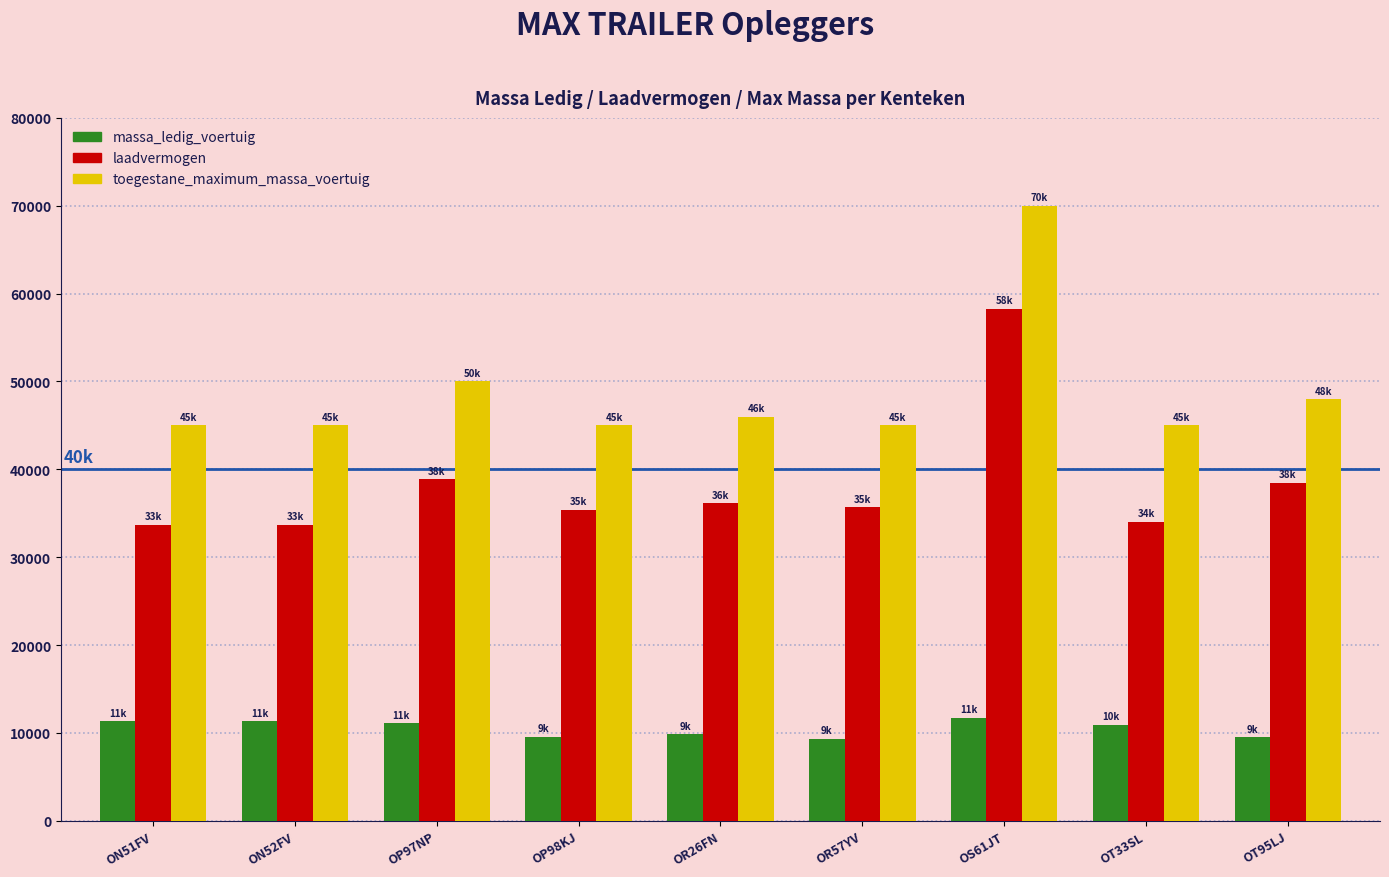

Which series has the widest spread of values?

toegestane_maximum_massa_voertuig